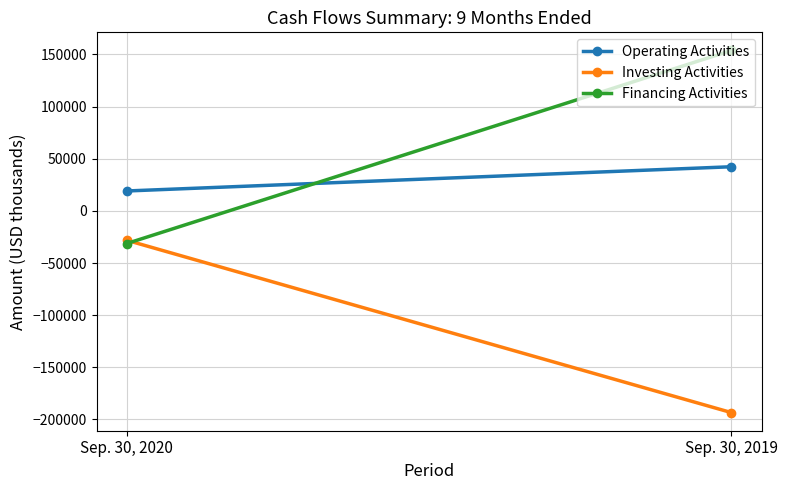

What is the average value of the Financing Activities series?

61276